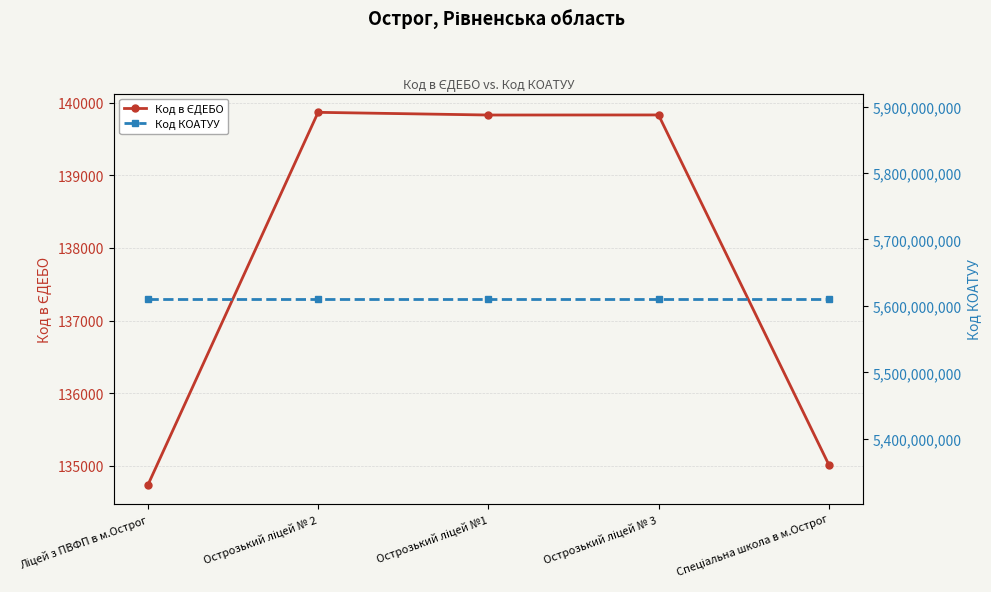

What is the label of the 1st point from the left?

Ліцей з ПВФП в м.Острог